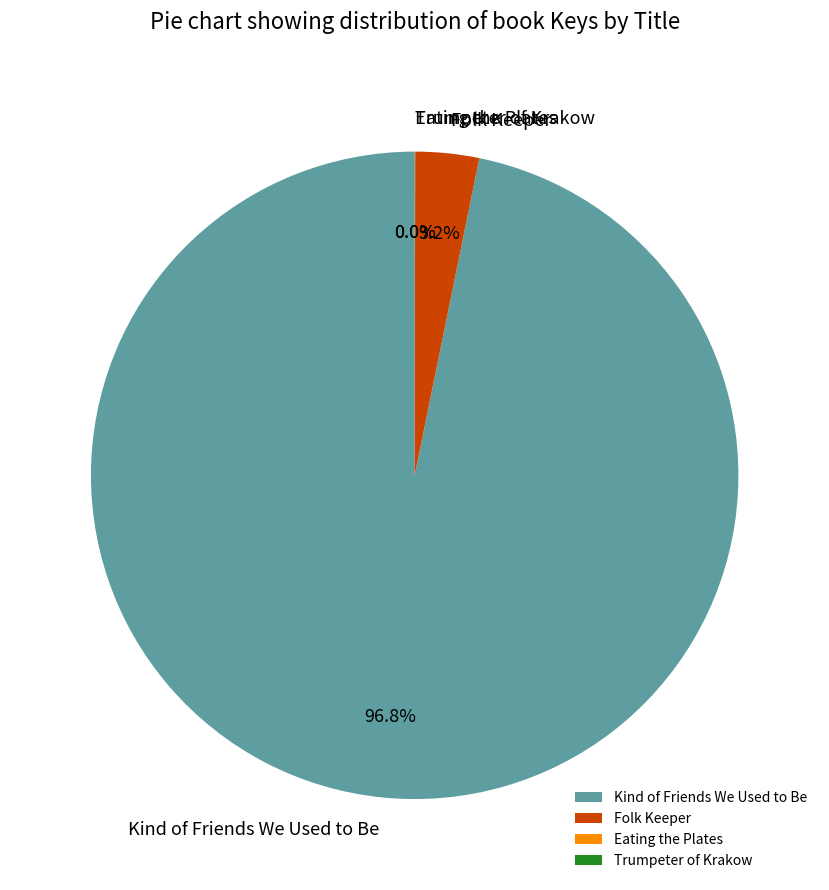

Between Folk Keeper and Kind of Friends We Used to Be, which is larger?

Kind of Friends We Used to Be